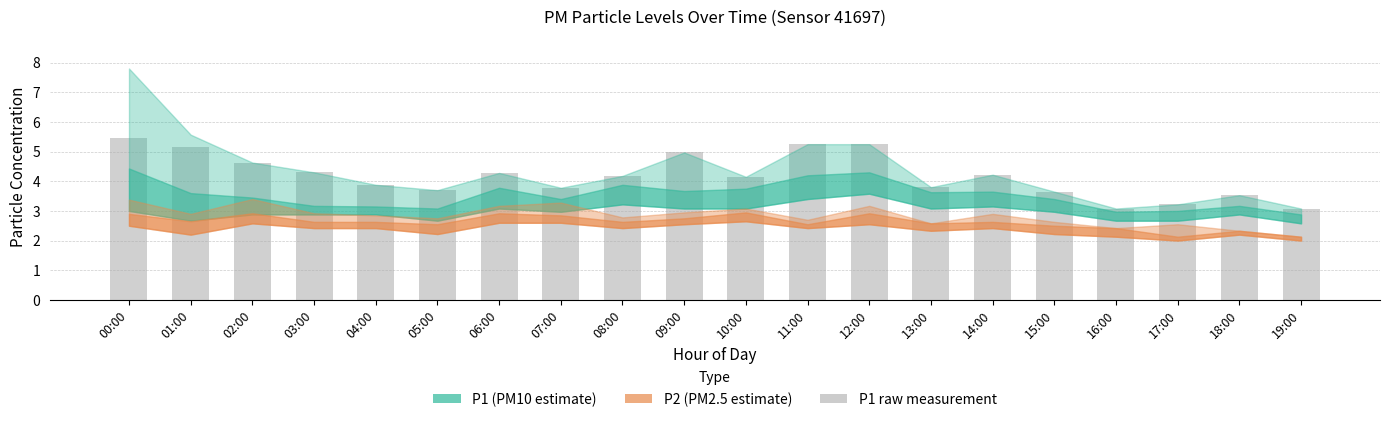

What is the change in value from 03:00 to 05:00?

-0.6